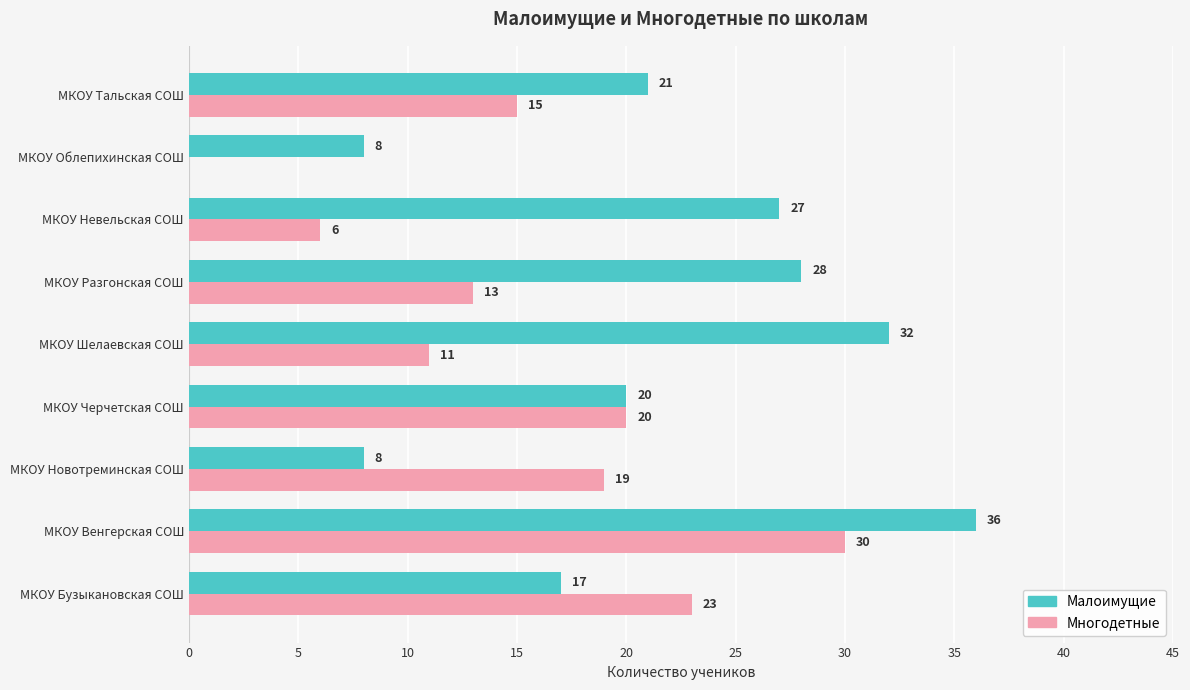

What is the maximum value shown in the chart?

36